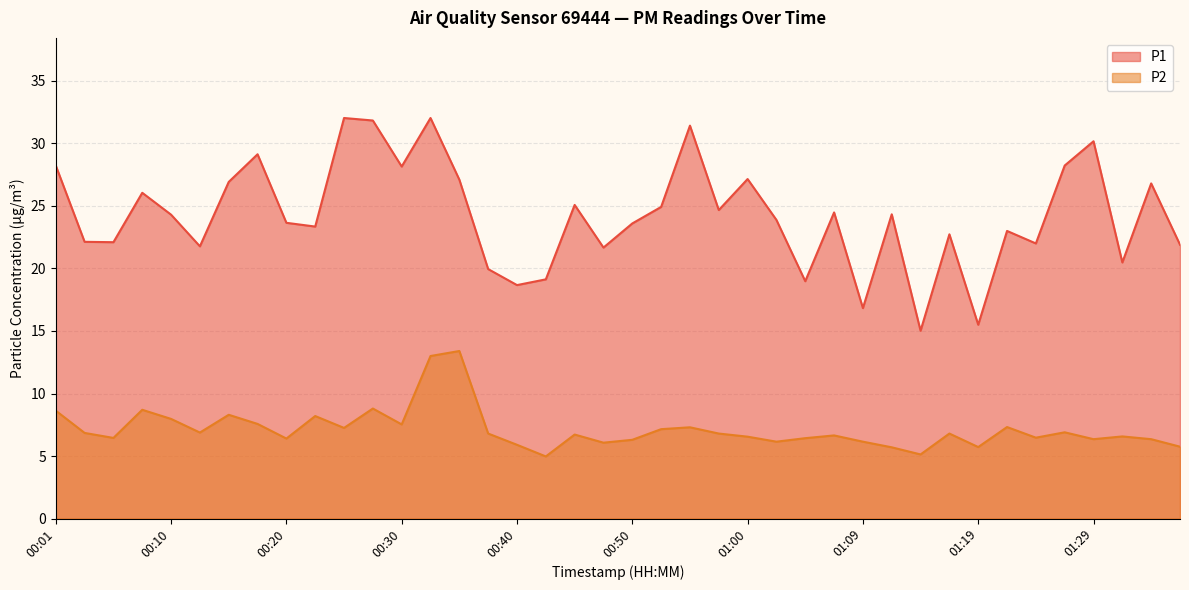

How many data points in P2 are above 6?

34